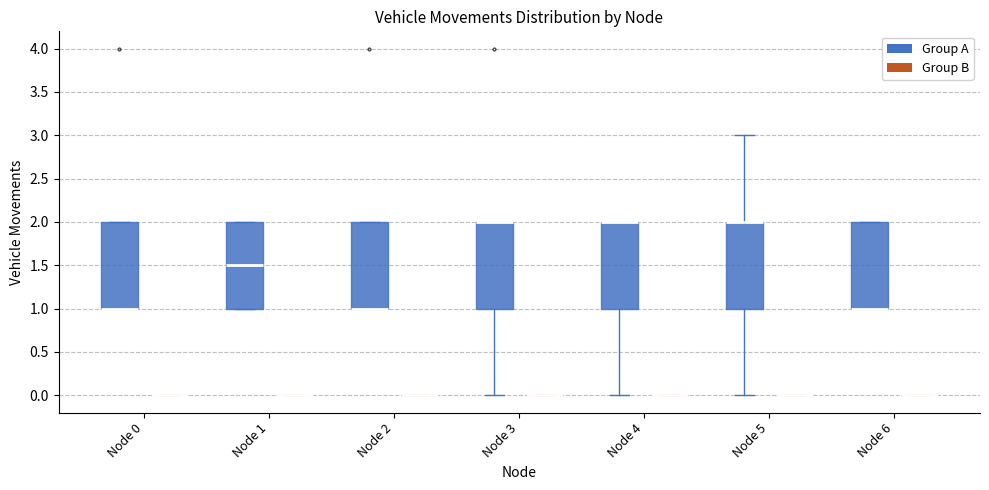

Reading left to right, read every box against the y-axis: the position of its median line, the range the box covers, and the ends of its whiskers. The values are not printed on the chart, so give them approximately, as read against the axis.

Node 0 (Group A): median 1.0 (drawn on the box's lower edge), box 1.0 to 2.0, whiskers 1.0 to 2.0
Node 0 (Group B): box collapsed to a line at 0.0, whiskers 0.0 to 0.0
Node 1 (Group A): median 1.5, box 1.0 to 2.0, whiskers 1.0 to 2.0
Node 1 (Group B): box collapsed to a line at 0.0, whiskers 0.0 to 0.0
Node 2 (Group A): median 1.0 (drawn on the box's lower edge), box 1.0 to 2.0, whiskers 1.0 to 2.0
Node 2 (Group B): box collapsed to a line at 0.0, whiskers 0.0 to 0.0
Node 3 (Group A): median 2.0 (drawn on the box's upper edge), box 1.0 to 2.0, whiskers 0.0 to 2.0
Node 3 (Group B): box collapsed to a line at 0.0, whiskers 0.0 to 0.0
Node 4 (Group A): median 2.0 (drawn on the box's upper edge), box 1.0 to 2.0, whiskers 0.0 to 2.0
Node 4 (Group B): box collapsed to a line at 0.0, whiskers 0.0 to 0.0
Node 5 (Group A): median 2.0 (drawn on the box's upper edge), box 1.0 to 2.0, whiskers 0.0 to 3.0
Node 5 (Group B): box collapsed to a line at 0.0, whiskers 0.0 to 0.0
Node 6 (Group A): median 1.0 (drawn on the box's lower edge), box 1.0 to 2.0, whiskers 1.0 to 2.0
Node 6 (Group B): box collapsed to a line at 0.0, whiskers 0.0 to 0.0